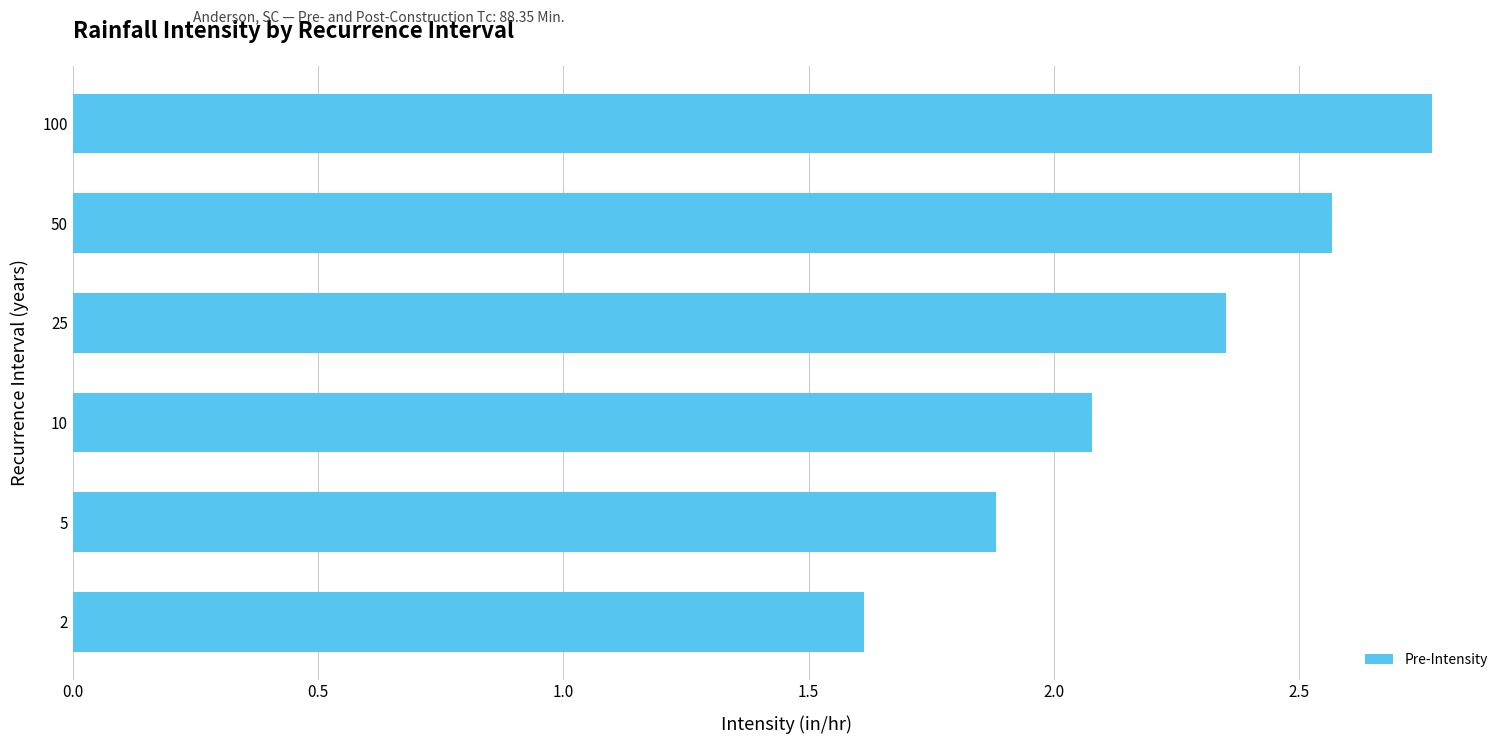

Read the value at 5.

1.9